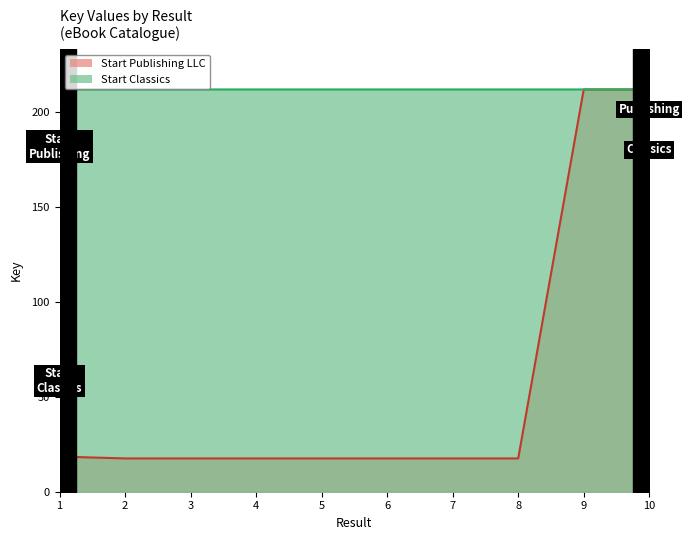

Which series changed the most between 3 and 4?

Start Publishing LLC